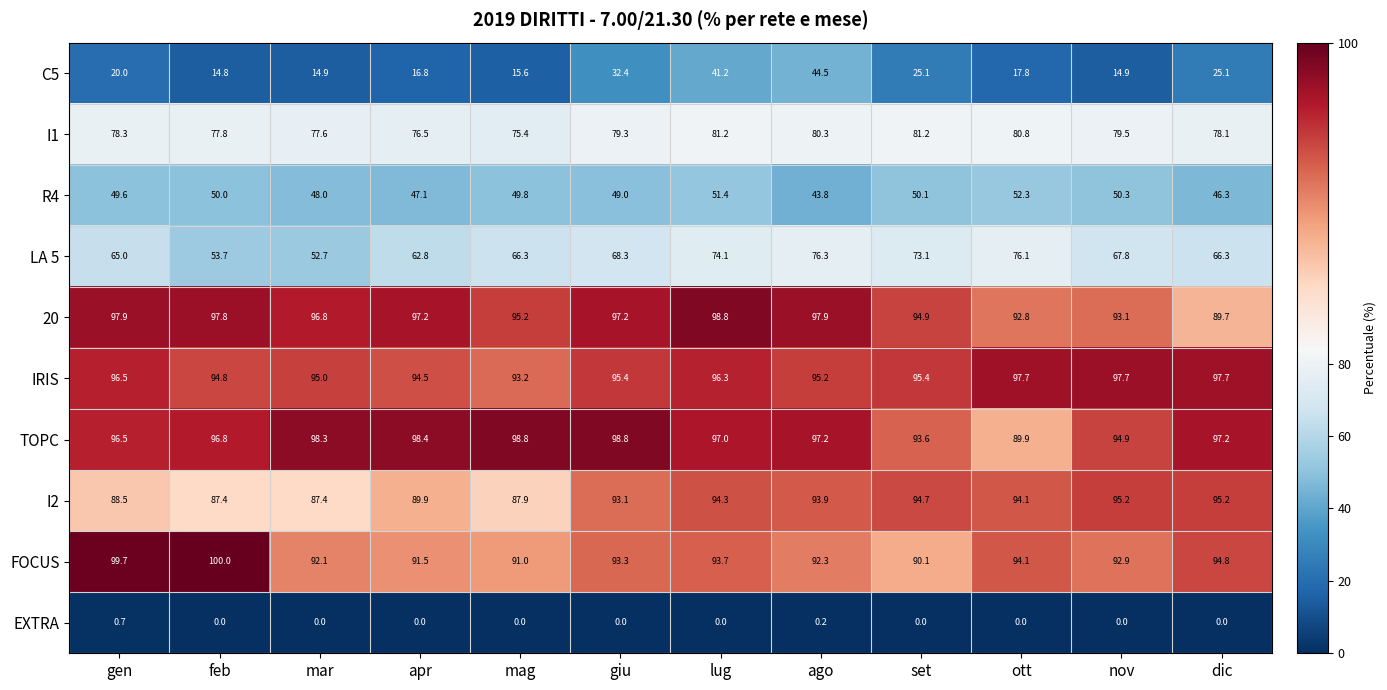

What is the difference between the maximum and minimum values in the 20 series?

9.1